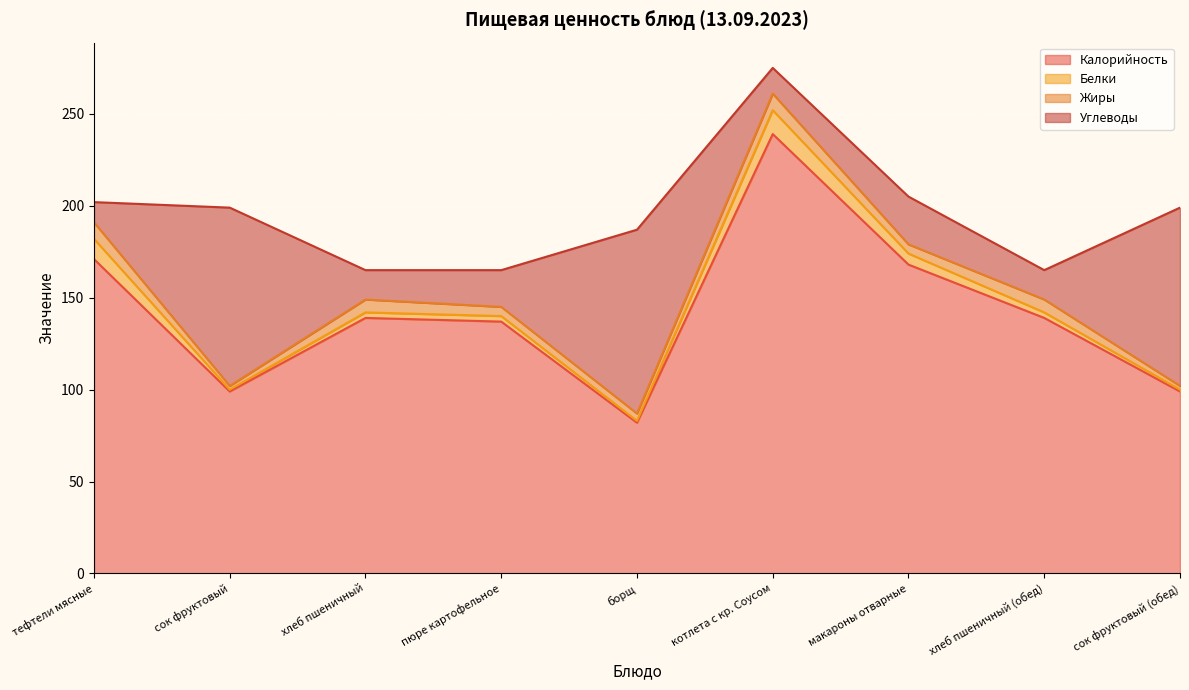

At which category is the sum across all series the highest?

котлета с кр. Соусом